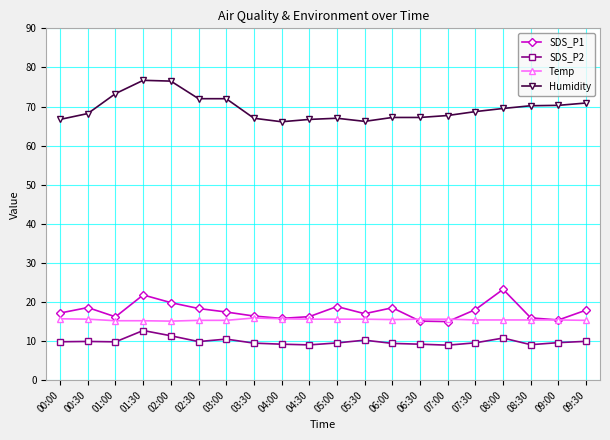

What is the highest value of the SDS_P1 series?

23.2